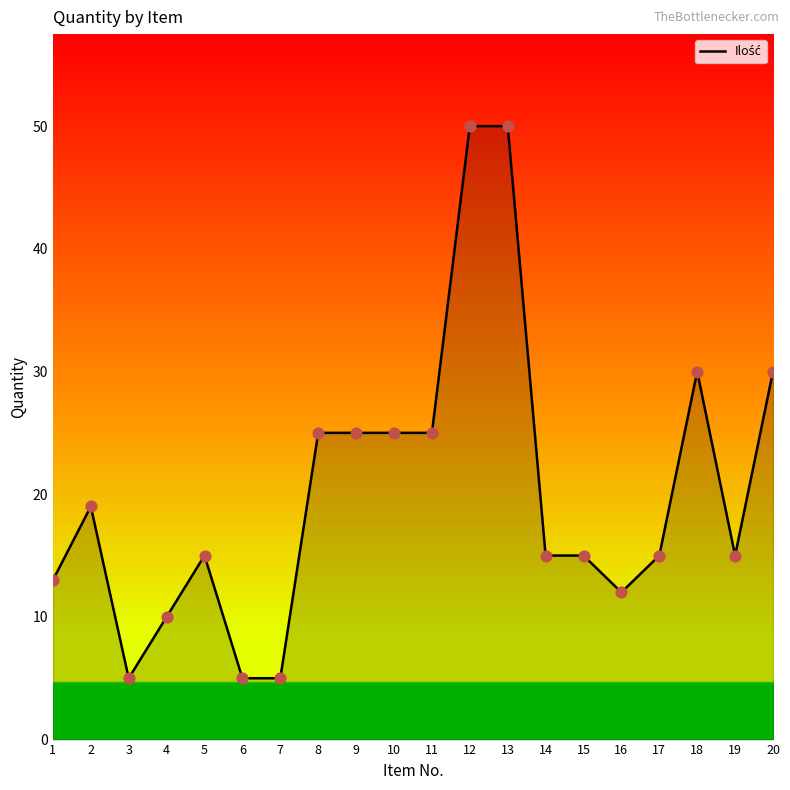

What is the change in value from 2 to 10?

+6